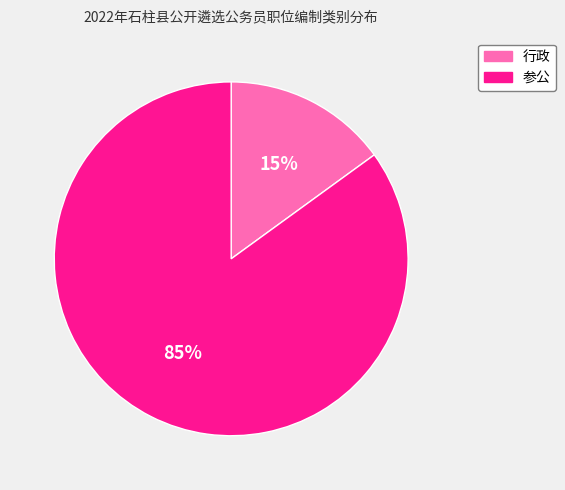

What is the majority slice?

参公